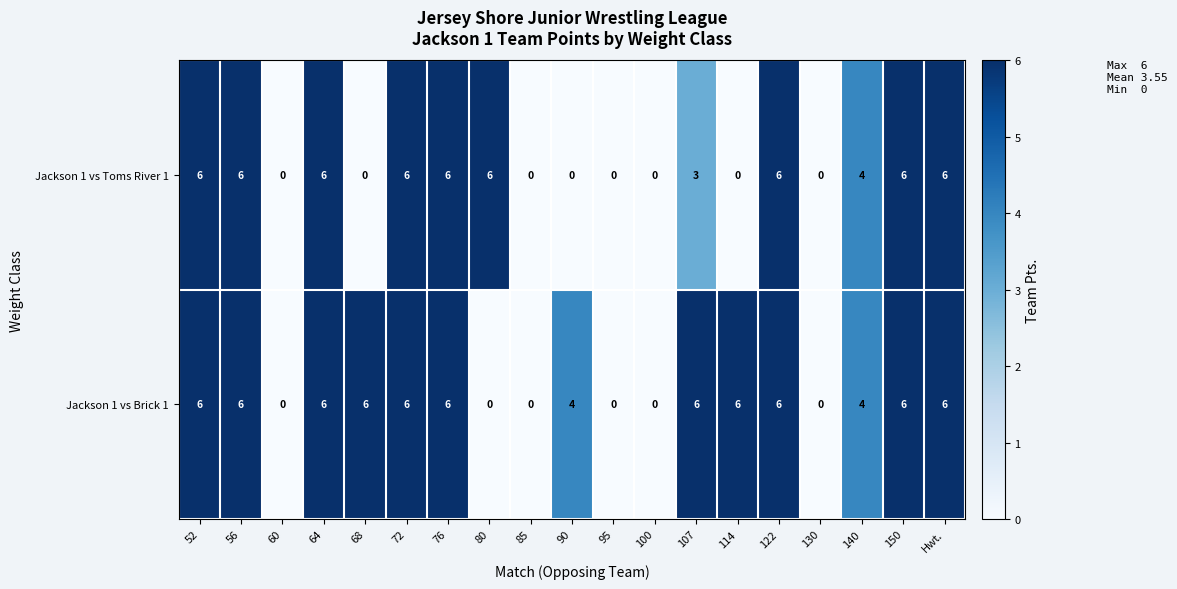

What is the maximum value shown in the chart?

6